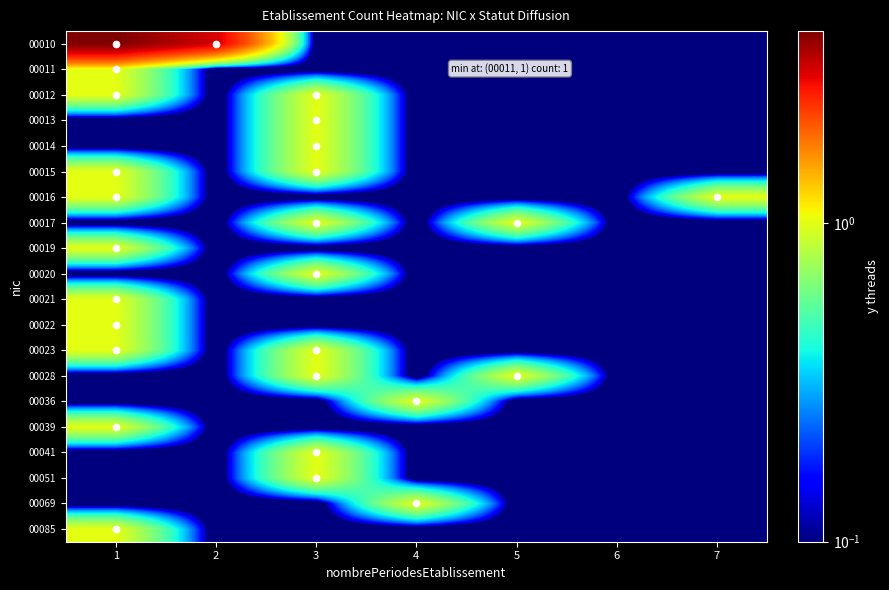

Reading left to right, transcribe all the data shown in this chart.

00010: 1=4.0	2=3.0	3=0.0	4=0.0	5=0.0	6=0.0	7=0.0
00011: 1=1.0	2=0.0	3=0.0	4=0.0	5=0.0	6=0.0	7=0.0
00012: 1=1.0	2=0.0	3=1.0	4=0.0	5=0.0	6=0.0	7=0.0
00013: 1=0.0	2=0.0	3=1.0	4=0.0	5=0.0	6=0.0	7=0.0
00014: 1=0.0	2=0.0	3=1.0	4=0.0	5=0.0	6=0.0	7=0.0
00015: 1=1.0	2=0.0	3=1.0	4=0.0	5=0.0	6=0.0	7=0.0
00016: 1=1.0	2=0.0	3=0.0	4=0.0	5=0.0	6=0.0	7=1.0
00017: 1=0.0	2=0.0	3=1.0	4=0.0	5=1.0	6=0.0	7=0.0
00019: 1=1.0	2=0.0	3=0.0	4=0.0	5=0.0	6=0.0	7=0.0
00020: 1=0.0	2=0.0	3=1.0	4=0.0	5=0.0	6=0.0	7=0.0
00021: 1=1.0	2=0.0	3=0.0	4=0.0	5=0.0	6=0.0	7=0.0
00022: 1=1.0	2=0.0	3=0.0	4=0.0	5=0.0	6=0.0	7=0.0
00023: 1=1.0	2=0.0	3=1.0	4=0.0	5=0.0	6=0.0	7=0.0
00028: 1=0.0	2=0.0	3=1.0	4=0.0	5=1.0	6=0.0	7=0.0
00036: 1=0.0	2=0.0	3=0.0	4=1.0	5=0.0	6=0.0	7=0.0
00039: 1=1.0	2=0.0	3=0.0	4=0.0	5=0.0	6=0.0	7=0.0
00041: 1=0.0	2=0.0	3=1.0	4=0.0	5=0.0	6=0.0	7=0.0
00051: 1=0.0	2=0.0	3=1.0	4=0.0	5=0.0	6=0.0	7=0.0
00069: 1=0.0	2=0.0	3=0.0	4=1.0	5=0.0	6=0.0	7=0.0
00085: 1=1.0	2=0.0	3=0.0	4=0.0	5=0.0	6=0.0	7=0.0